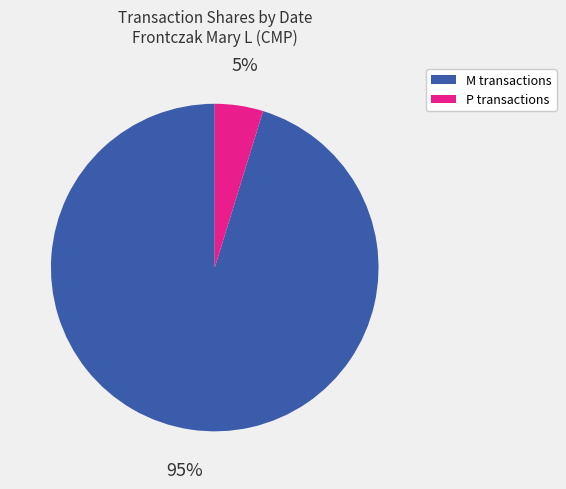

To the nearest percent, what is the difference between the largest and smallest slice percentages?

90%